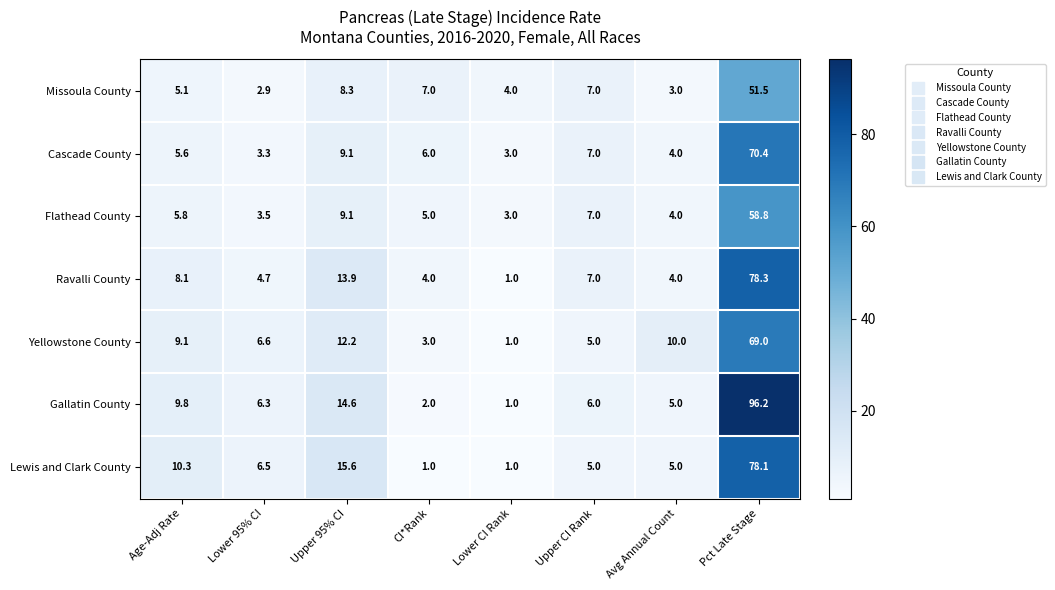

At which label does Ravalli County reach its peak?

Pct Late Stage